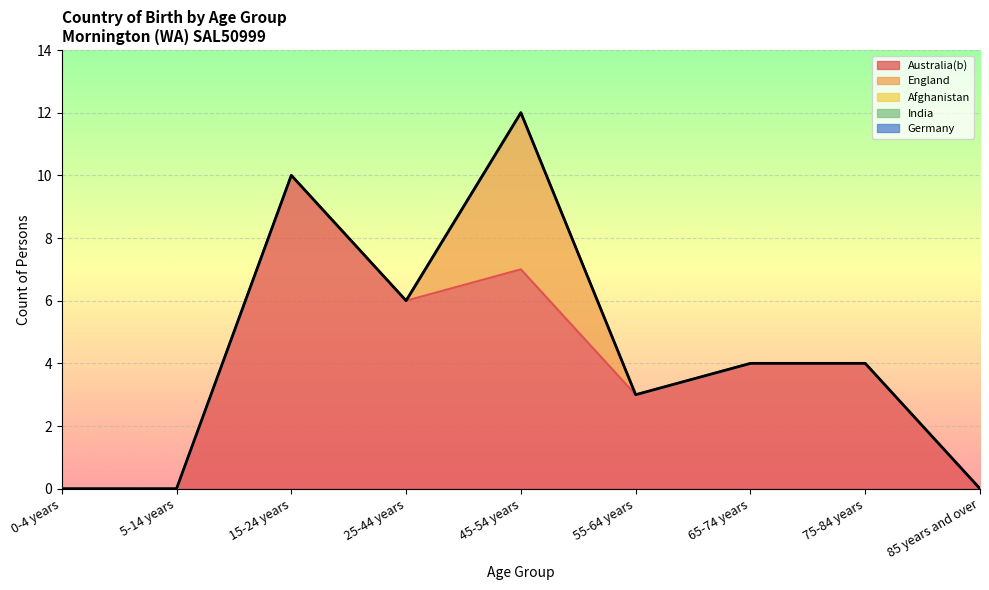

The value of Australia(b) at 25-44 years is 1. True or false?

False